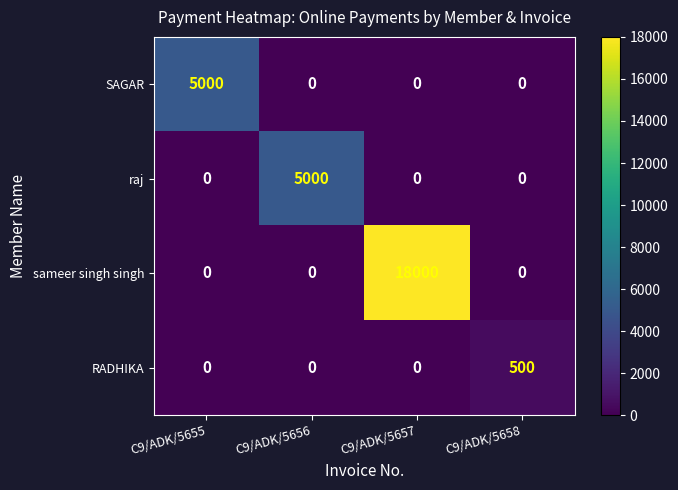

What is the greatest value displayed?

18000